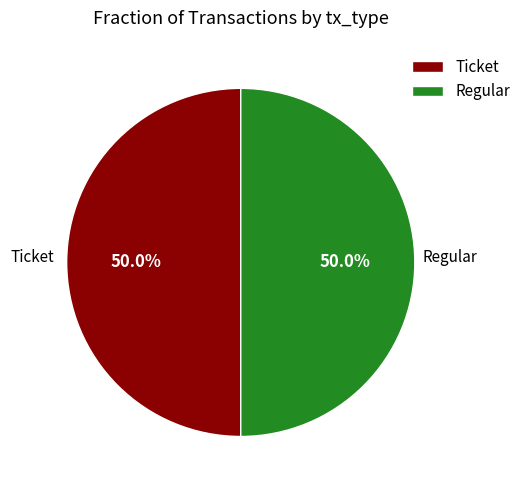

Count the number of slices in the pie.

2